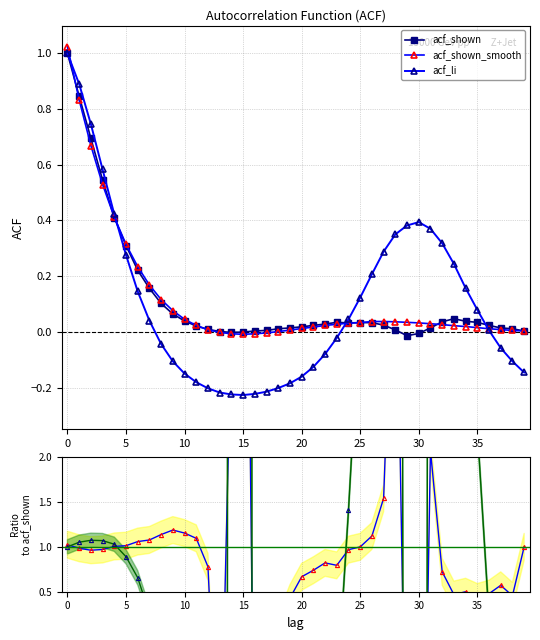

What is the average value of the acf_li series?

0.1